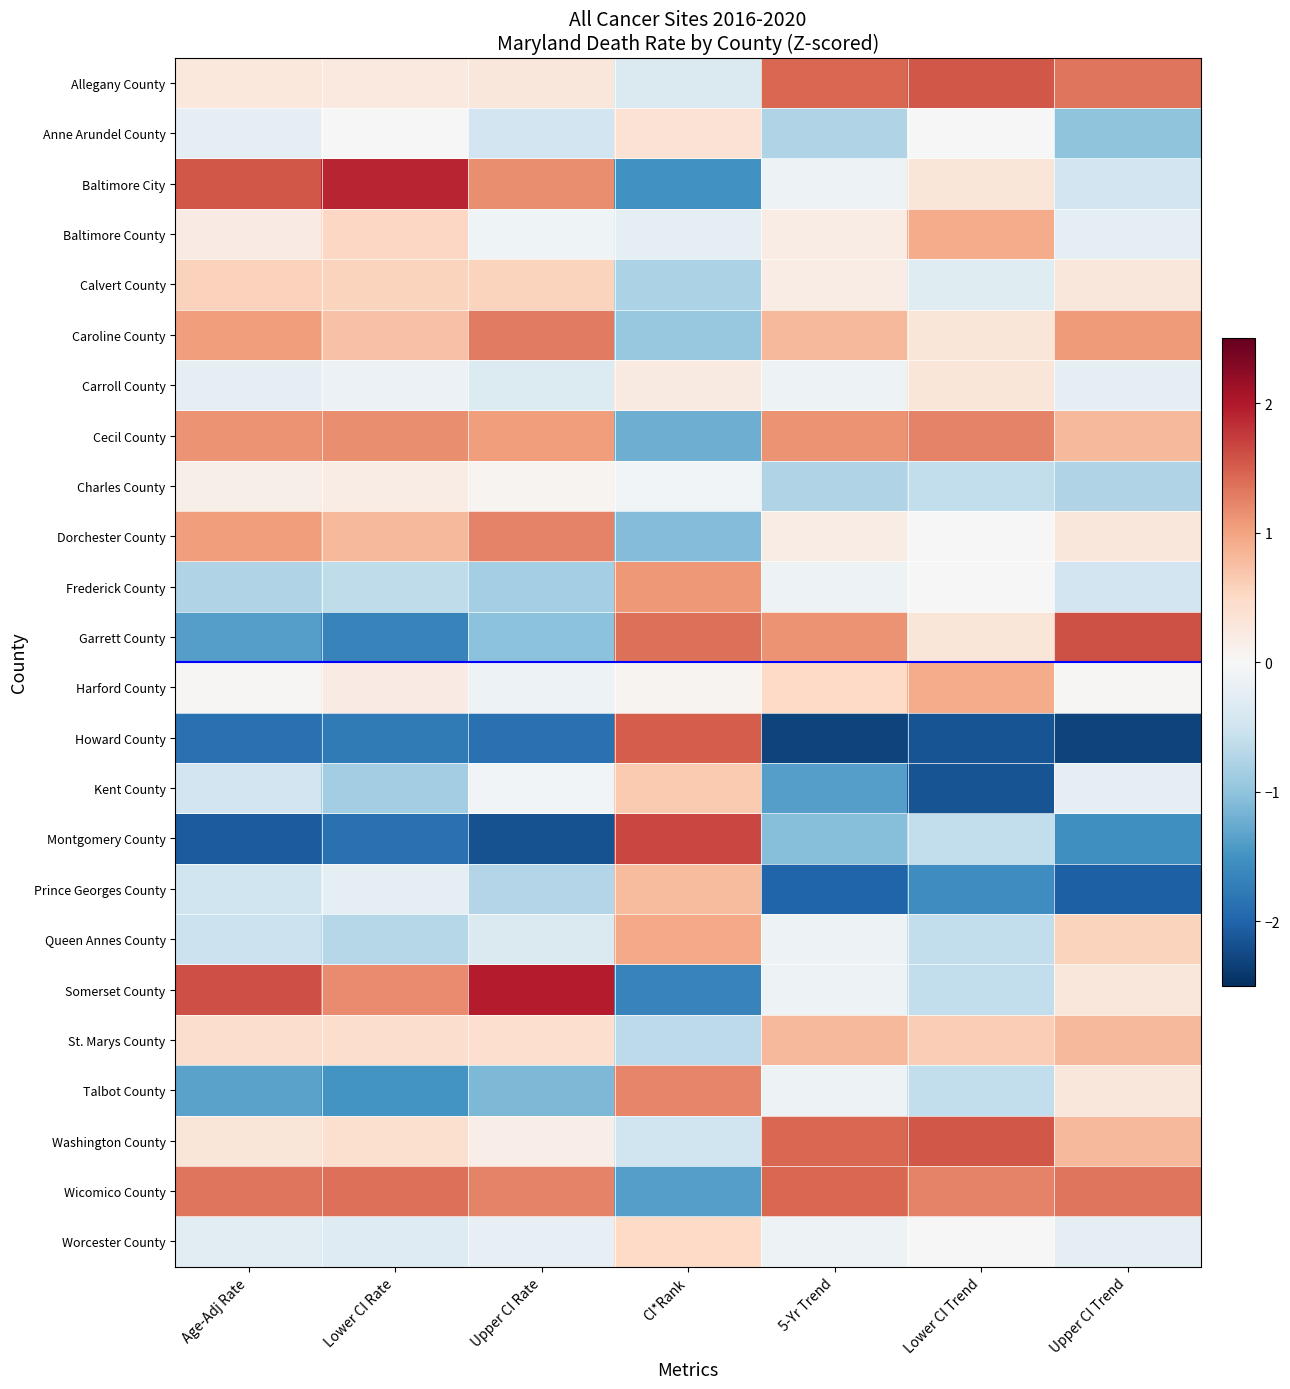

Reading left to right, extract all data points from this chart.

Allegany County: Age-Adj Rate=0.3	Lower CI Rate=0.2	Upper CI Rate=0.3	CI*Rank=-0.4	5-Yr Trend=1.4	Lower CI Trend=1.5	Upper CI Trend=1.3
Anne Arundel County: Age-Adj Rate=-0.3	Lower CI Rate=-0.0	Upper CI Rate=-0.5	CI*Rank=0.4	5-Yr Trend=-0.8	Lower CI Trend=0.0	Upper CI Trend=-1.0
Baltimore City: Age-Adj Rate=1.5	Lower CI Rate=1.9	Upper CI Rate=1.2	CI*Rank=-1.5	5-Yr Trend=-0.1	Lower CI Trend=0.3	Upper CI Trend=-0.5
Baltimore County: Age-Adj Rate=0.2	Lower CI Rate=0.5	Upper CI Rate=-0.1	CI*Rank=-0.2	5-Yr Trend=0.2	Lower CI Trend=0.9	Upper CI Trend=-0.2
Calvert County: Age-Adj Rate=0.6	Lower CI Rate=0.6	Upper CI Rate=0.6	CI*Rank=-0.8	5-Yr Trend=0.2	Lower CI Trend=-0.3	Upper CI Trend=0.3
Caroline County: Age-Adj Rate=1.0	Lower CI Rate=0.7	Upper CI Rate=1.3	CI*Rank=-0.9	5-Yr Trend=0.8	Lower CI Trend=0.3	Upper CI Trend=1.1
Carroll County: Age-Adj Rate=-0.2	Lower CI Rate=-0.1	Upper CI Rate=-0.3	CI*Rank=0.2	5-Yr Trend=-0.1	Lower CI Trend=0.3	Upper CI Trend=-0.2
Cecil County: Age-Adj Rate=1.1	Lower CI Rate=1.2	Upper CI Rate=1.0	CI*Rank=-1.2	5-Yr Trend=1.1	Lower CI Trend=1.2	Upper CI Trend=0.8
Charles County: Age-Adj Rate=0.1	Lower CI Rate=0.2	Upper CI Rate=0.1	CI*Rank=-0.1	5-Yr Trend=-0.8	Lower CI Trend=-0.6	Upper CI Trend=-0.7
Dorchester County: Age-Adj Rate=1.1	Lower CI Rate=0.8	Upper CI Rate=1.2	CI*Rank=-1.1	5-Yr Trend=0.2	Lower CI Trend=0.0	Upper CI Trend=0.3
Frederick County: Age-Adj Rate=-0.8	Lower CI Rate=-0.6	Upper CI Rate=-0.8	CI*Rank=1.1	5-Yr Trend=-0.1	Lower CI Trend=0.0	Upper CI Trend=-0.5
Garrett County: Age-Adj Rate=-1.4	Lower CI Rate=-1.7	Upper CI Rate=-1.0	CI*Rank=1.4	5-Yr Trend=1.1	Lower CI Trend=0.3	Upper CI Trend=1.6
Harford County: Age-Adj Rate=0.0	Lower CI Rate=0.2	Upper CI Rate=-0.1	CI*Rank=0.1	5-Yr Trend=0.5	Lower CI Trend=0.9	Upper CI Trend=0.0
Howard County: Age-Adj Rate=-1.9	Lower CI Rate=-1.8	Upper CI Rate=-1.9	CI*Rank=1.5	5-Yr Trend=-2.3	Lower CI Trend=-2.2	Upper CI Trend=-2.3
Kent County: Age-Adj Rate=-0.5	Lower CI Rate=-0.9	Upper CI Rate=-0.1	CI*Rank=0.7	5-Yr Trend=-1.4	Lower CI Trend=-2.2	Upper CI Trend=-0.2
Montgomery County: Age-Adj Rate=-2.1	Lower CI Rate=-1.9	Upper CI Rate=-2.2	CI*Rank=1.7	5-Yr Trend=-1.1	Lower CI Trend=-0.6	Upper CI Trend=-1.5
Prince Georges County: Age-Adj Rate=-0.5	Lower CI Rate=-0.2	Upper CI Rate=-0.7	CI*Rank=0.8	5-Yr Trend=-2.0	Lower CI Trend=-1.5	Upper CI Trend=-2.0
Queen Annes County: Age-Adj Rate=-0.5	Lower CI Rate=-0.7	Upper CI Rate=-0.4	CI*Rank=0.9	5-Yr Trend=-0.1	Lower CI Trend=-0.6	Upper CI Trend=0.6
Somerset County: Age-Adj Rate=1.6	Lower CI Rate=1.2	Upper CI Rate=2.0	CI*Rank=-1.7	5-Yr Trend=-0.1	Lower CI Trend=-0.6	Upper CI Trend=0.3
St. Marys County: Age-Adj Rate=0.4	Lower CI Rate=0.4	Upper CI Rate=0.4	CI*Rank=-0.7	5-Yr Trend=0.8	Lower CI Trend=0.6	Upper CI Trend=0.8
Talbot County: Age-Adj Rate=-1.3	Lower CI Rate=-1.5	Upper CI Rate=-1.1	CI*Rank=1.2	5-Yr Trend=-0.1	Lower CI Trend=-0.6	Upper CI Trend=0.3
Washington County: Age-Adj Rate=0.3	Lower CI Rate=0.4	Upper CI Rate=0.2	CI*Rank=-0.5	5-Yr Trend=1.4	Lower CI Trend=1.5	Upper CI Trend=0.8
Wicomico County: Age-Adj Rate=1.3	Lower CI Rate=1.4	Upper CI Rate=1.2	CI*Rank=-1.4	5-Yr Trend=1.4	Lower CI Trend=1.2	Upper CI Trend=1.3
Worcester County: Age-Adj Rate=-0.3	Lower CI Rate=-0.3	Upper CI Rate=-0.2	CI*Rank=0.5	5-Yr Trend=-0.1	Lower CI Trend=0.0	Upper CI Trend=-0.2